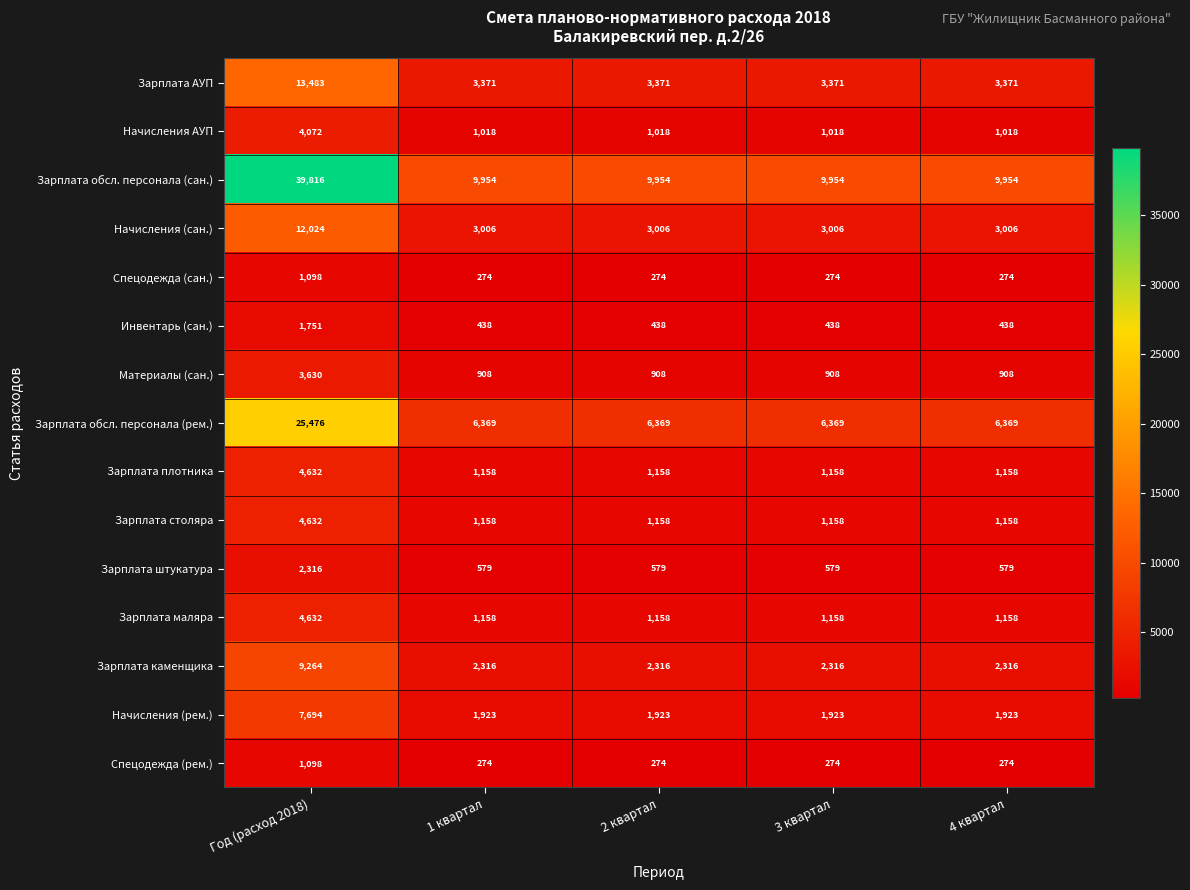

What is the sum of all Начисления (сан.) values?

24048